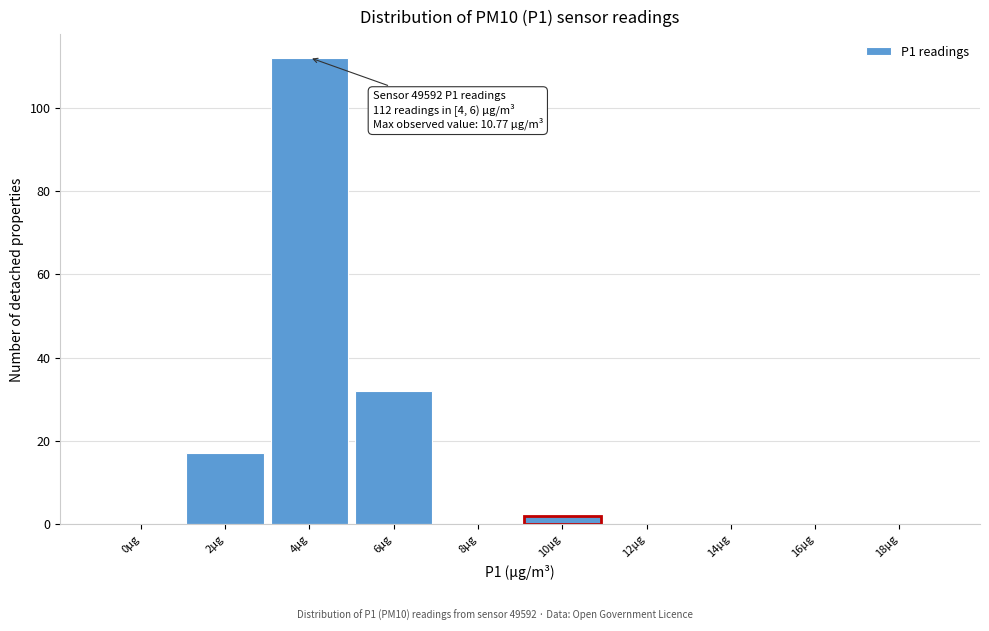

What is the sum of all values?

163